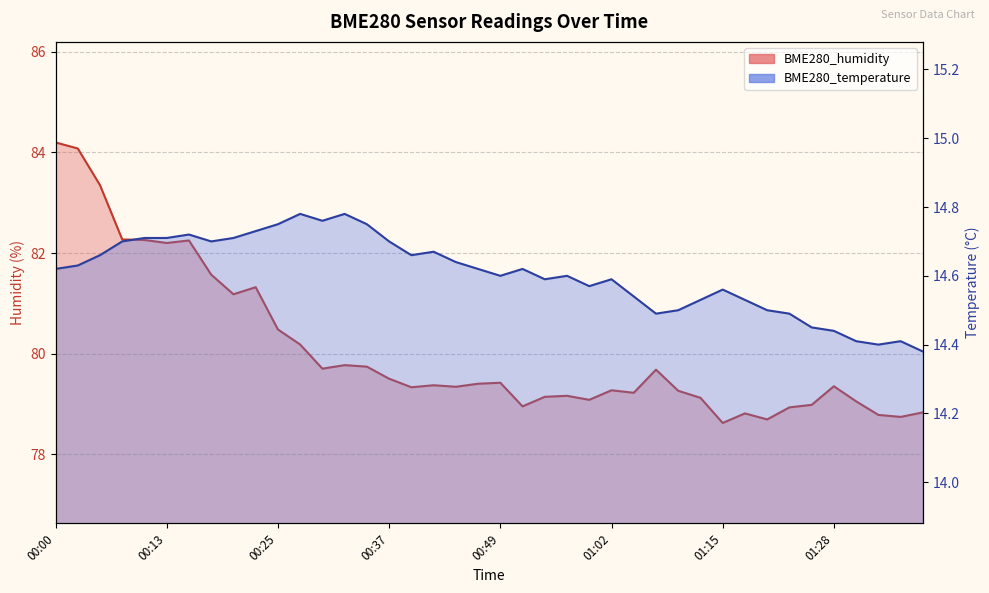

What is the greatest value displayed?

84.2